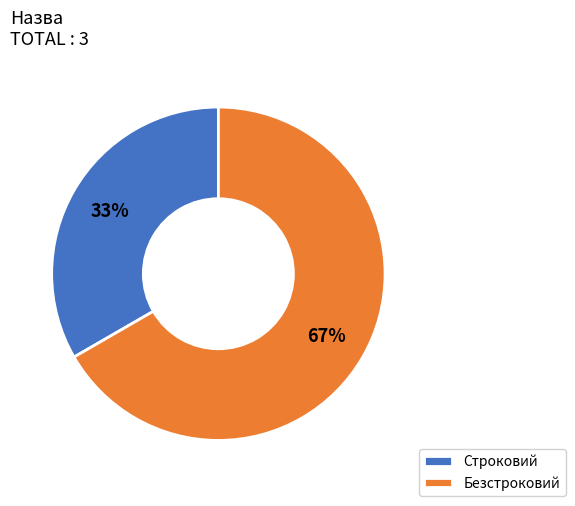

To the nearest percent, what is the combined percentage of Строковий and Безстроковий?

100%